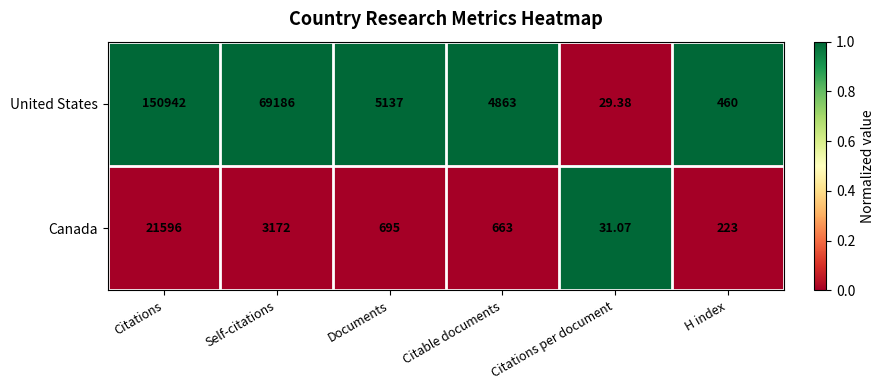

Which category has the lowest value across all series?

Citations per document